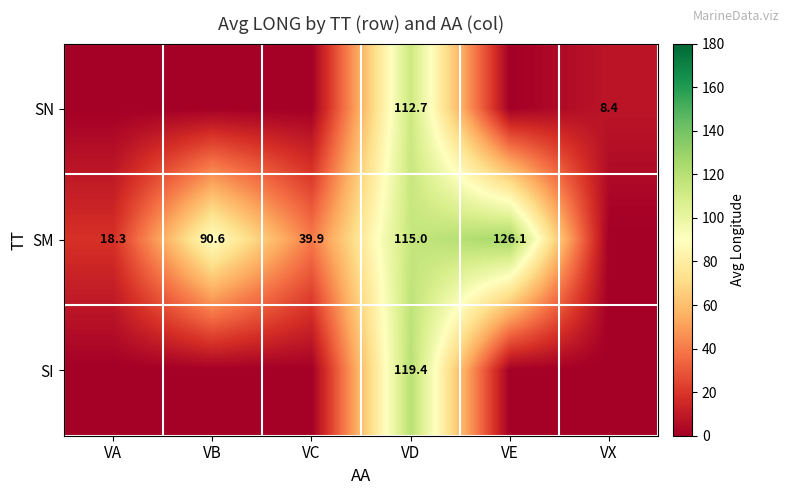

Which has a higher value, VD or VX?

VD